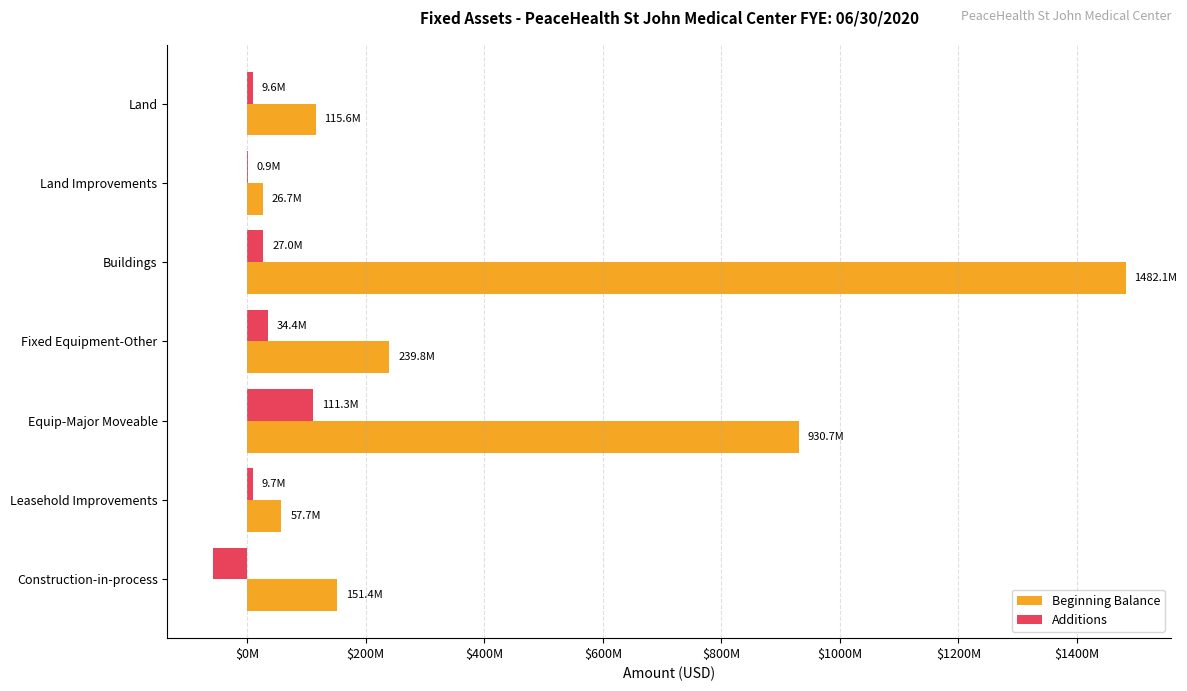

What is the greatest value displayed?

1482077363.0